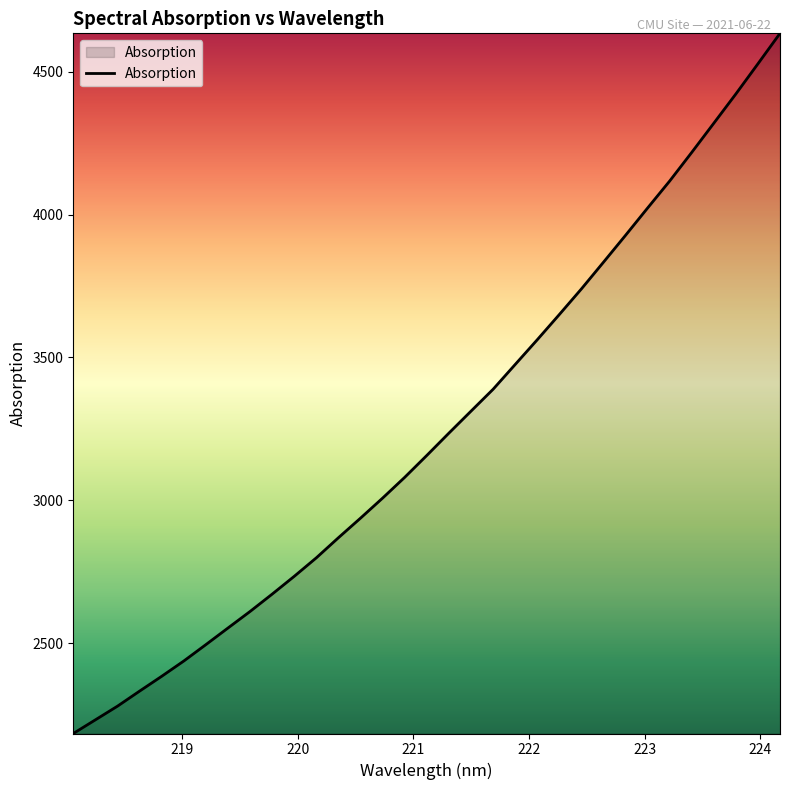

What is the maximum value shown in the chart?

4634.4